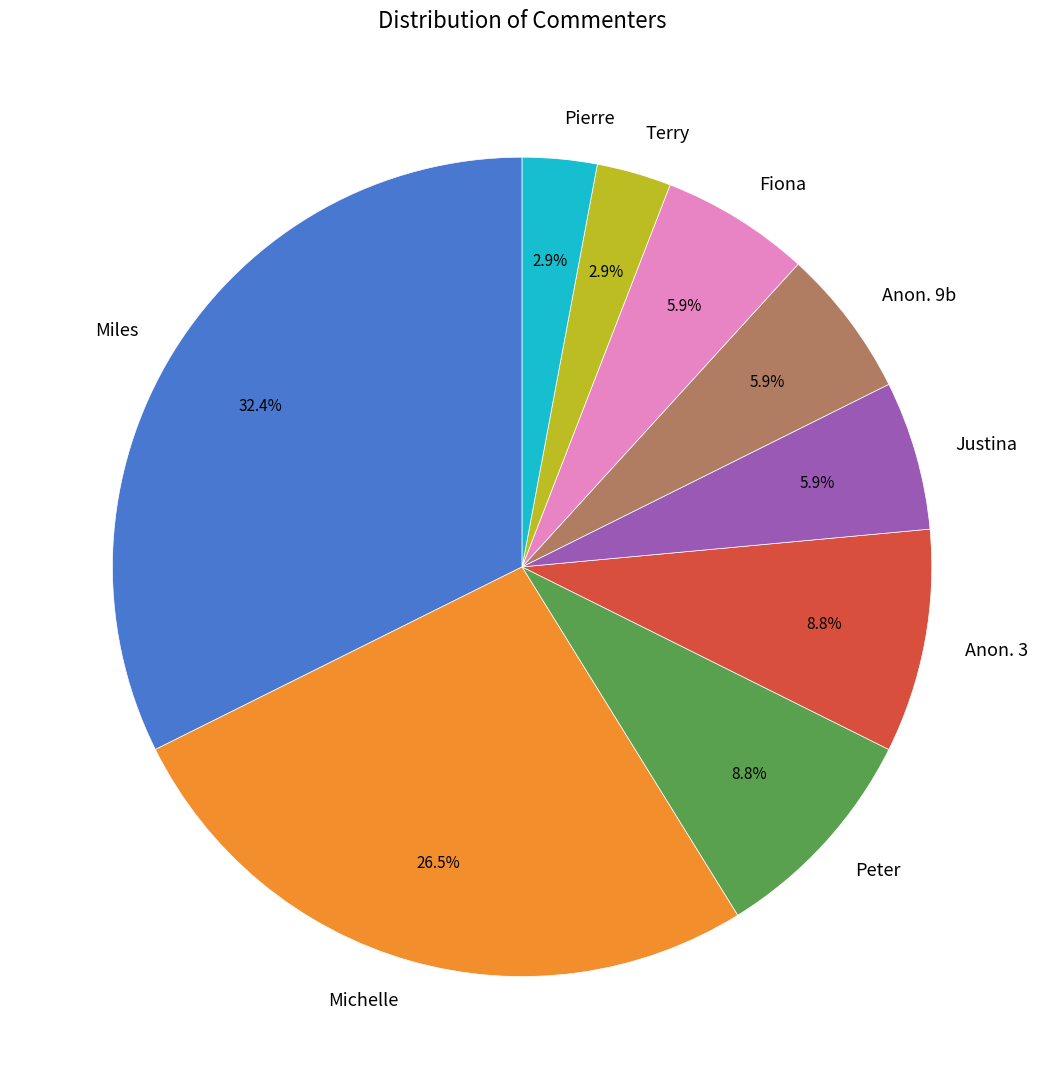

Is Terry the majority of the pie?

No